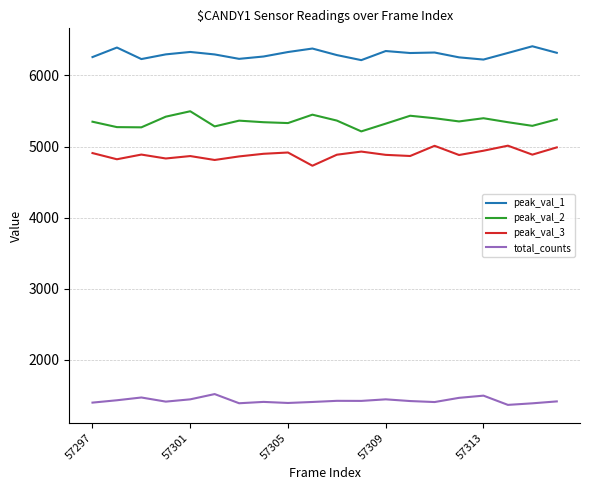

What is the greatest value displayed?

6410